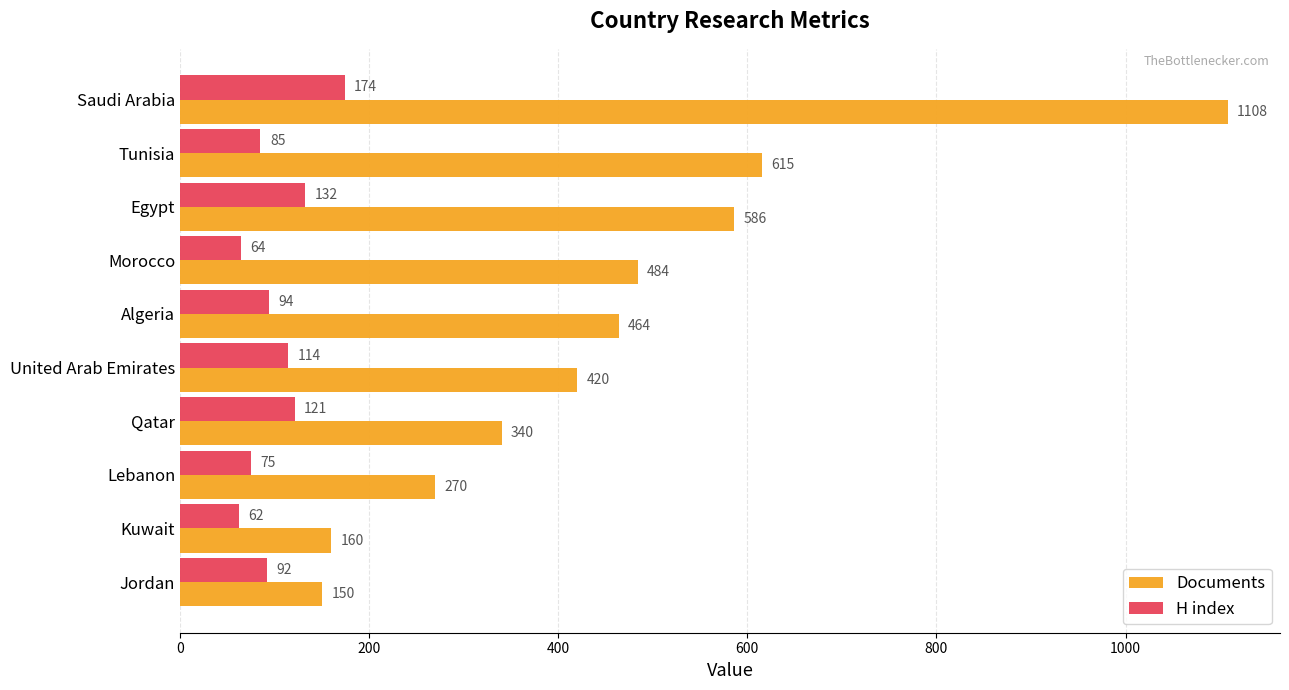

At which category is the sum across all series the highest?

Saudi Arabia